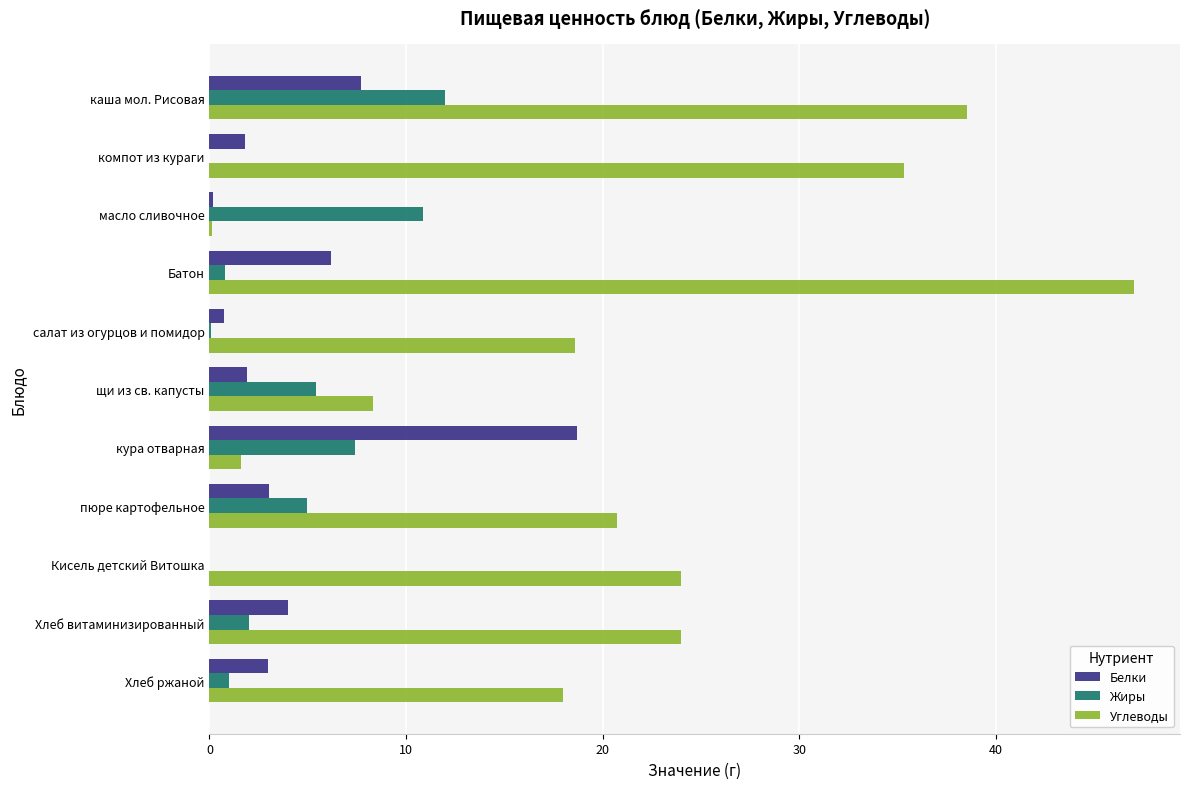

The Белки series shows 1.8 at компот из кураги. True or false?

True